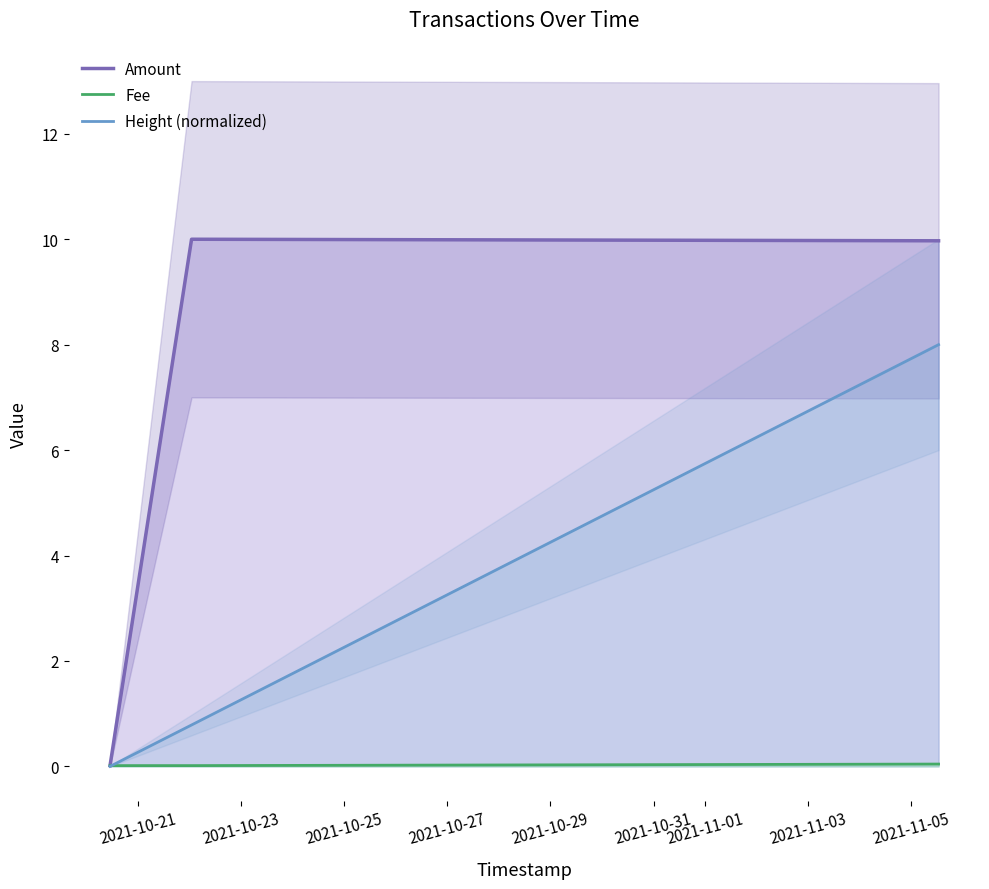

What is the maximum value for Amount?

10.0